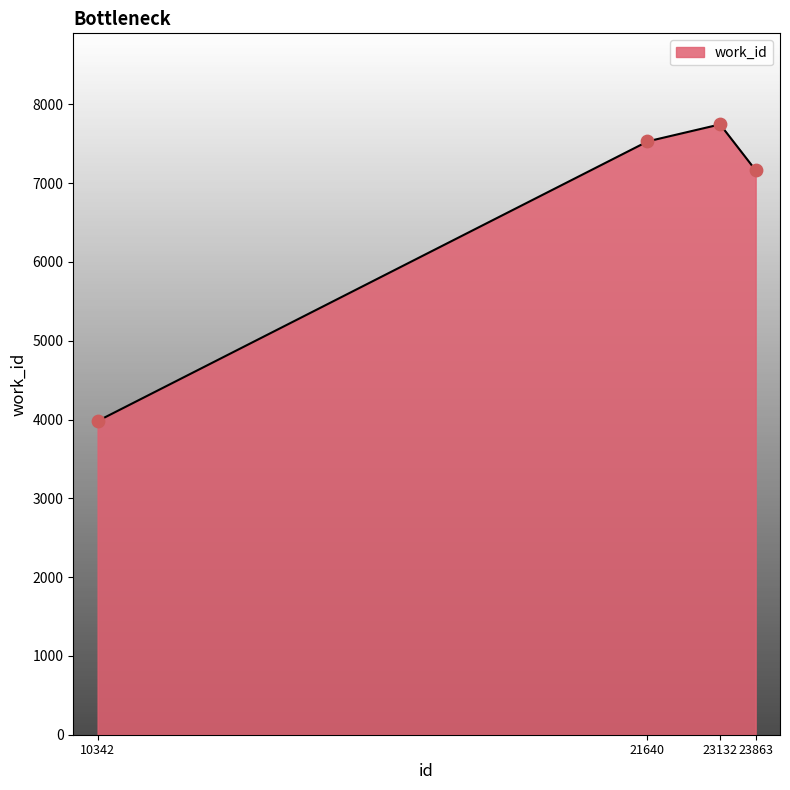

Which has a higher value, 23863 or 23132?

23132